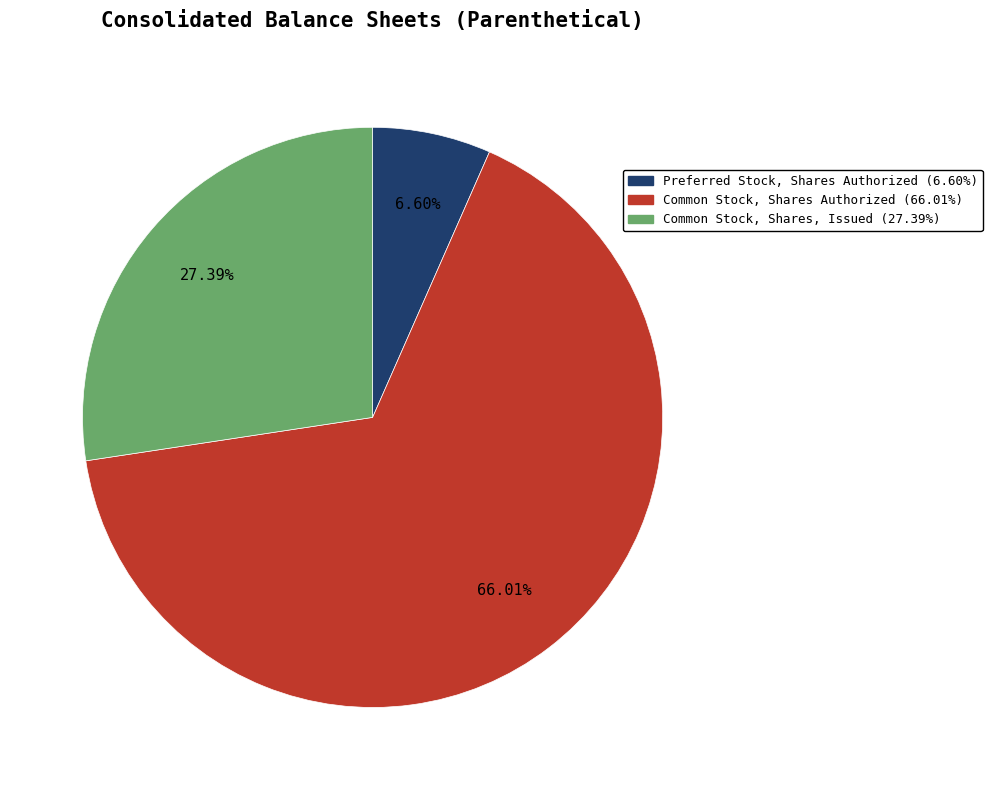

To the nearest percent, what percentage of the pie is Preferred Stock, Shares Authorized?

7%